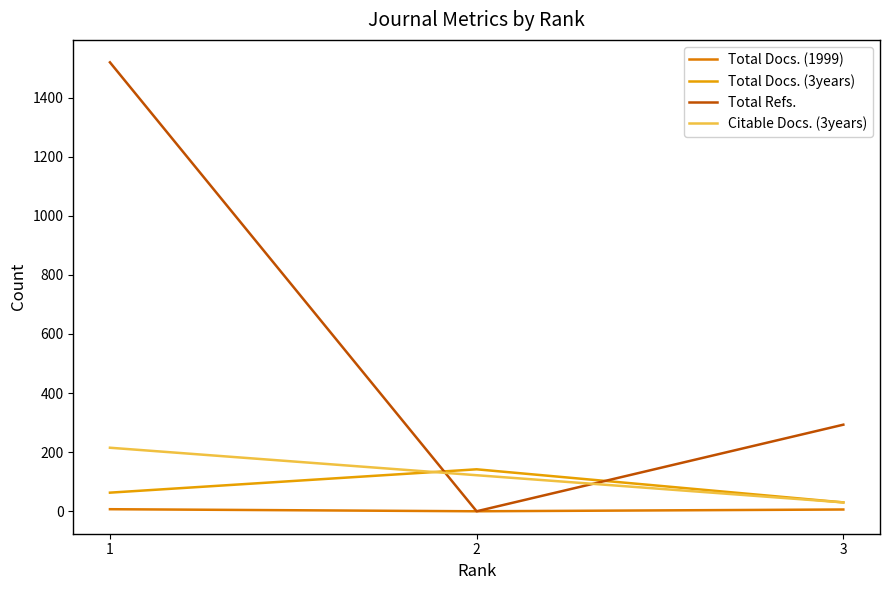

Which series has the widest spread of values?

Total Refs.